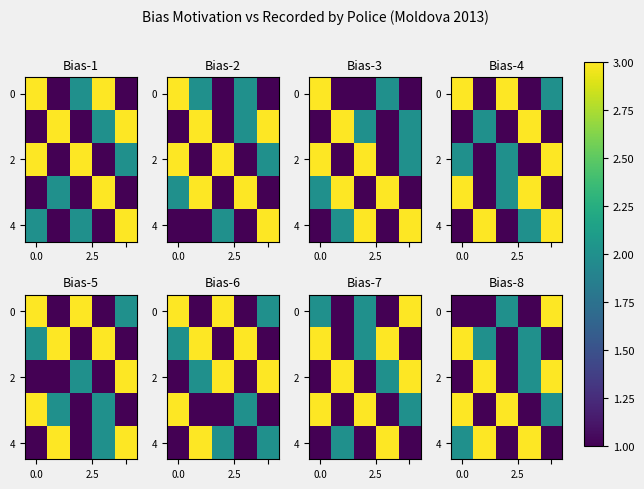

At which category does the chart reach its peak across all series?

4